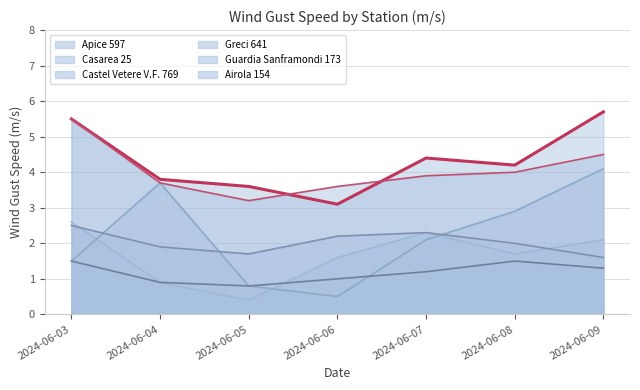

What is the difference between the Casarea 25 values at 2024-06-04 and 2024-06-06?

3.2